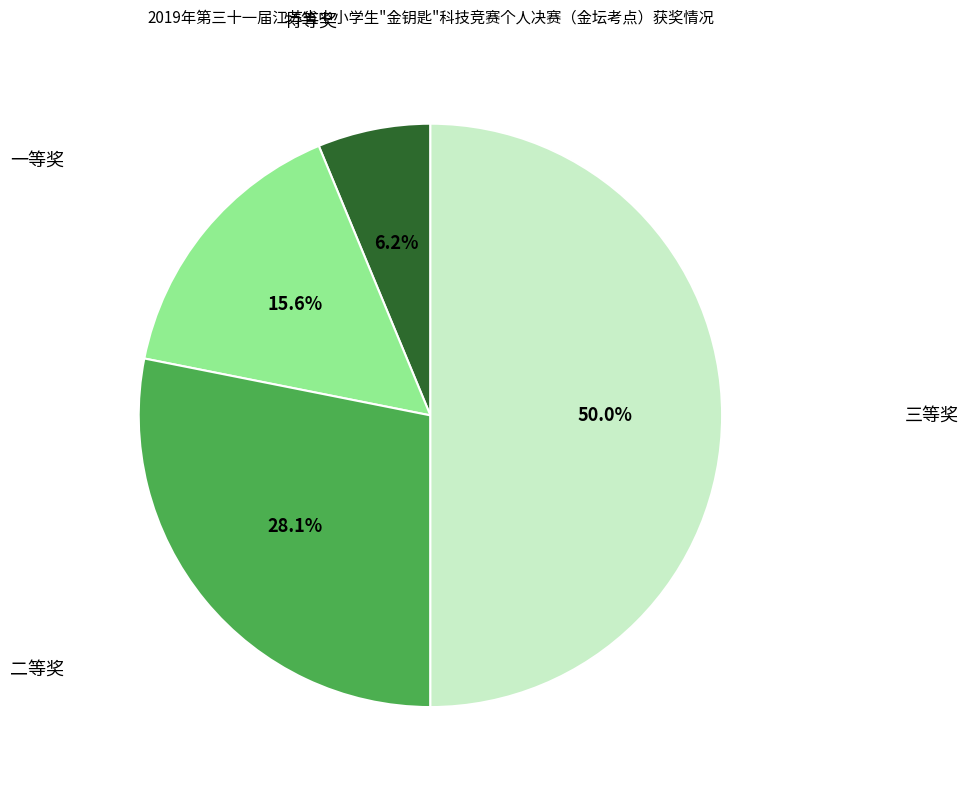

Which category has the biggest portion of the pie?

三等奖